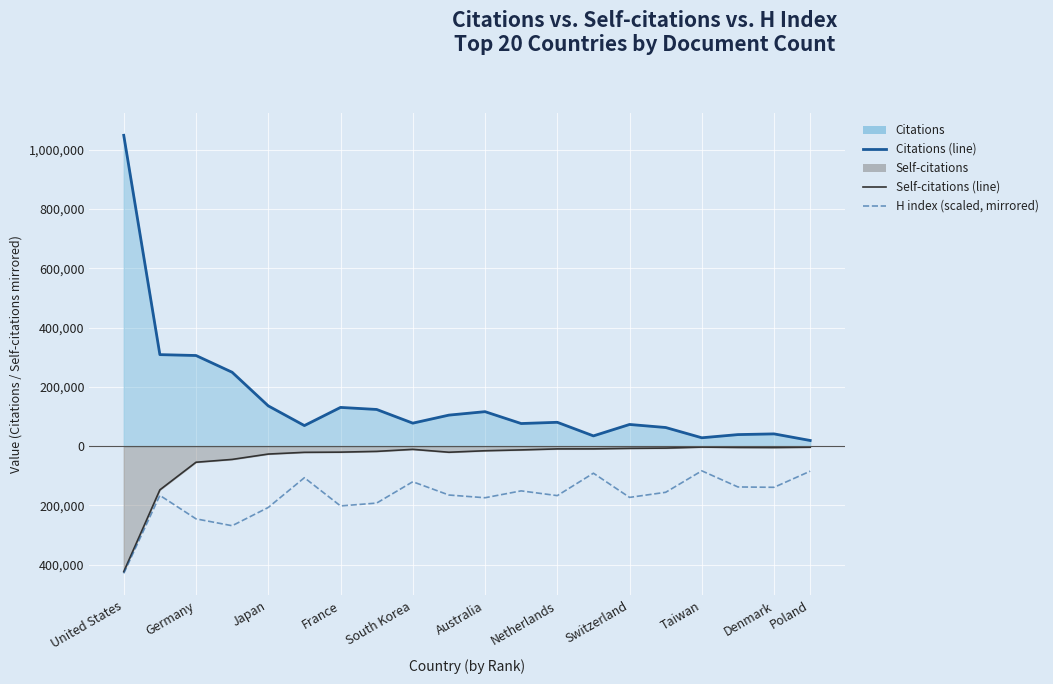

Which category has the lowest value across all series?

United States